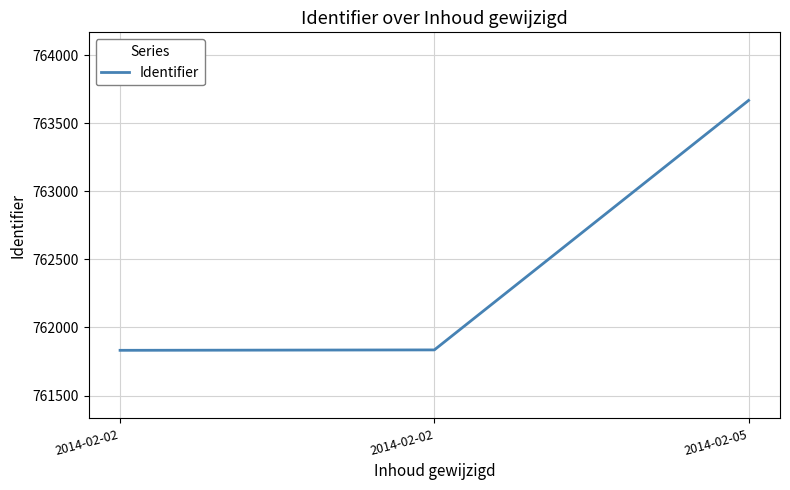

Where is the data nearest to the value 762749?

2014-02-02